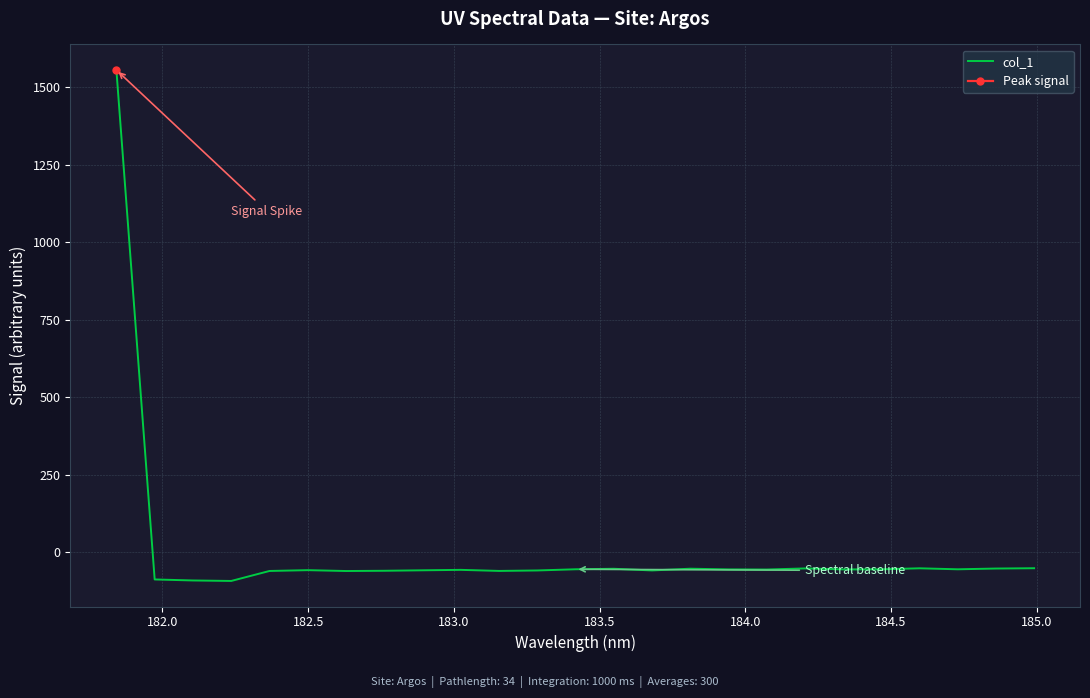

What is the value of the 19th point from the left?

-52.9